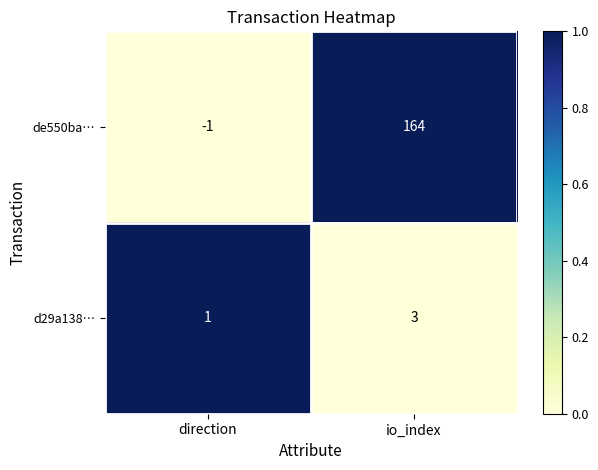

Which series has the largest range (max minus min)?

de550ba…